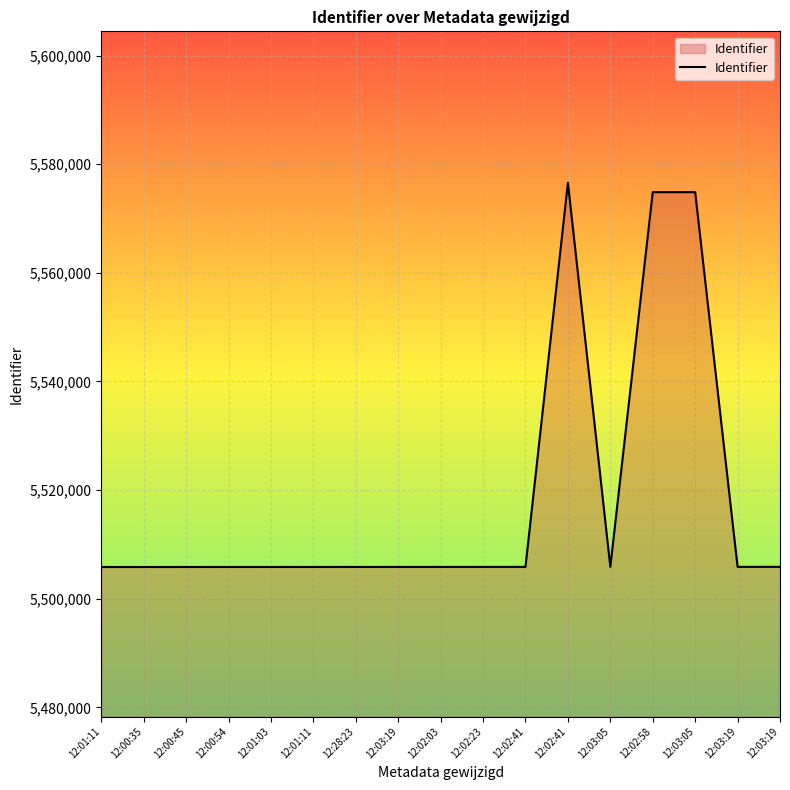

What is the label of the 7th point from the right?

12:02:41